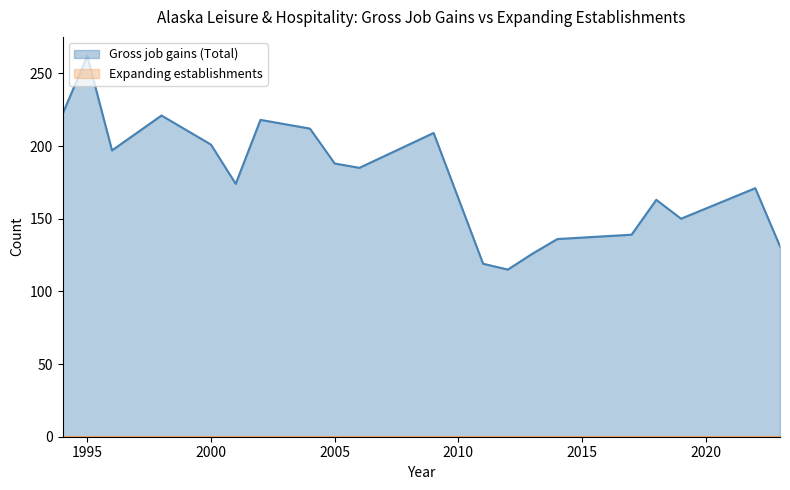

Where is the first local minimum?

1996